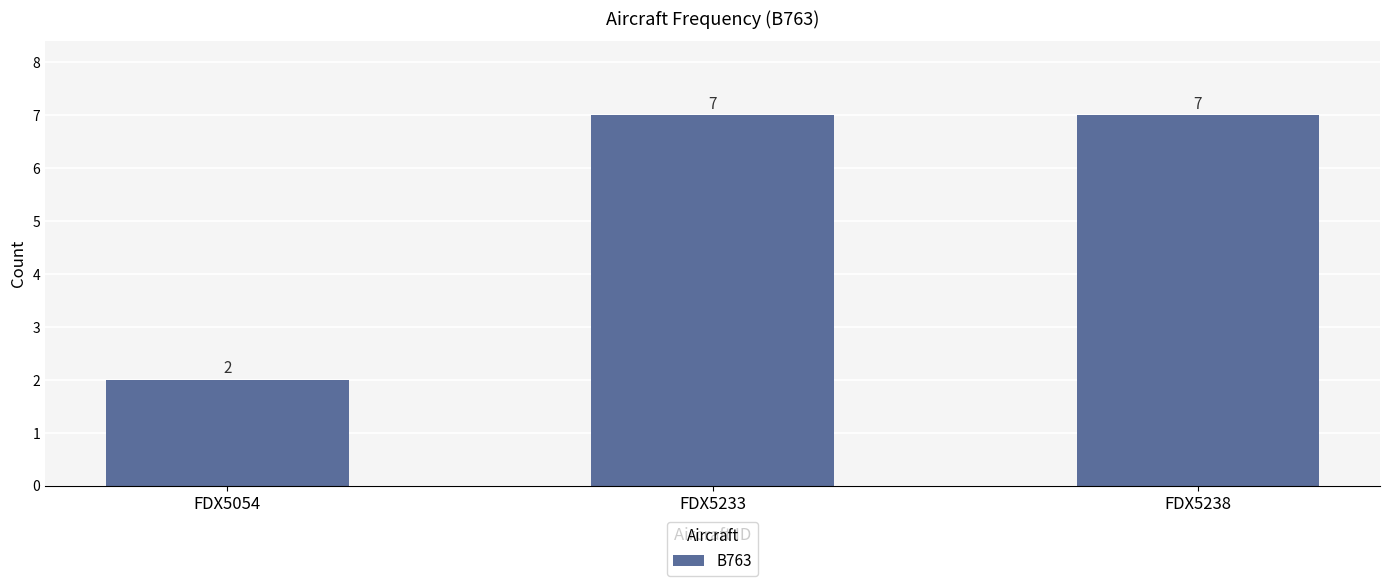

Is it true that the value at FDX5233 is 11?

False